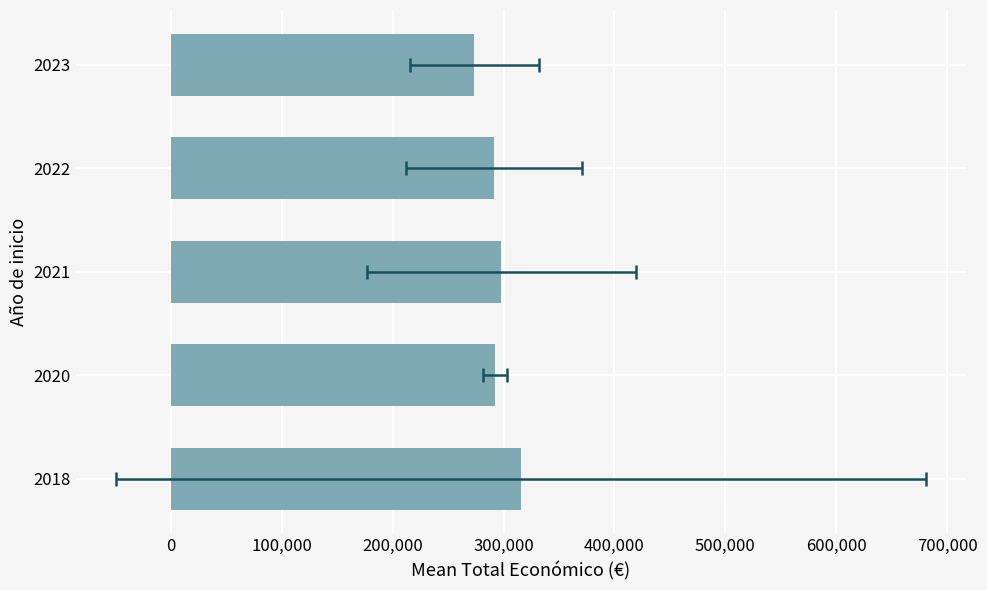

What is the difference between the maximum and second lowest values?

24312.8